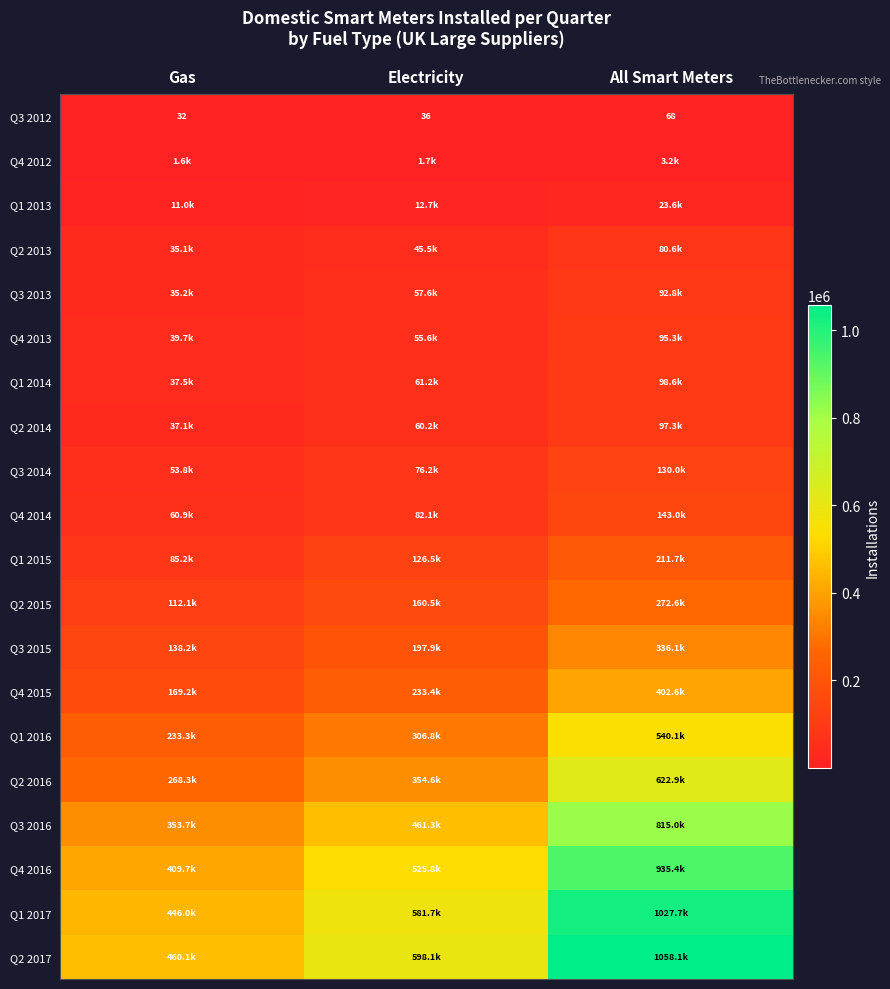

What is the maximum value for Q2 2017?

1058132